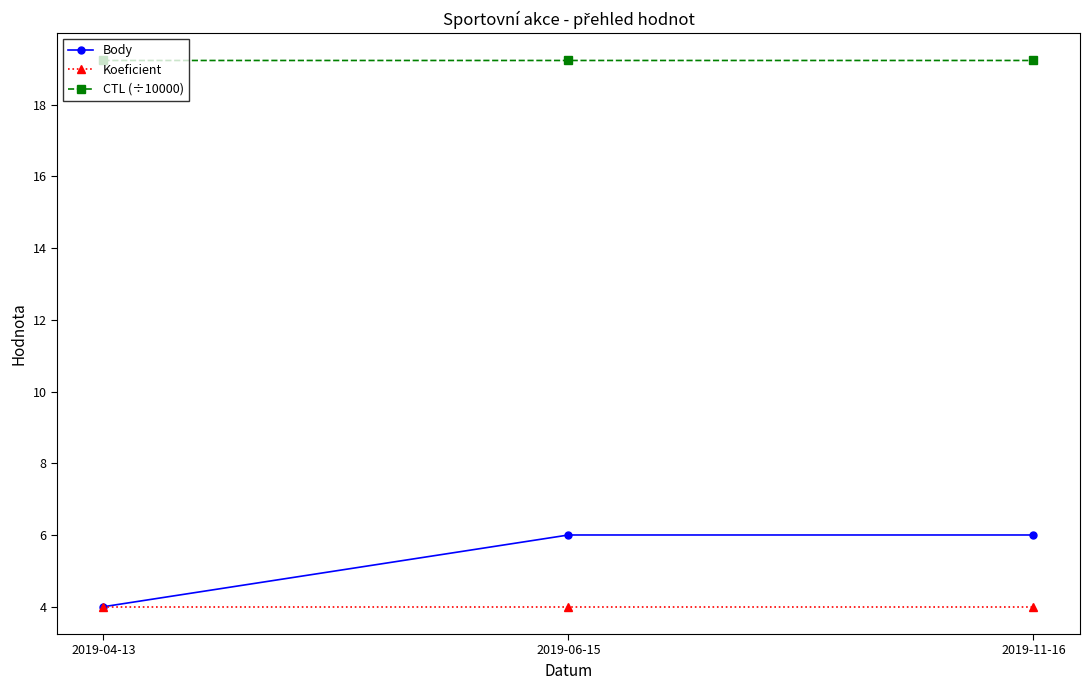

What is the lowest value of the Body series?

4.0